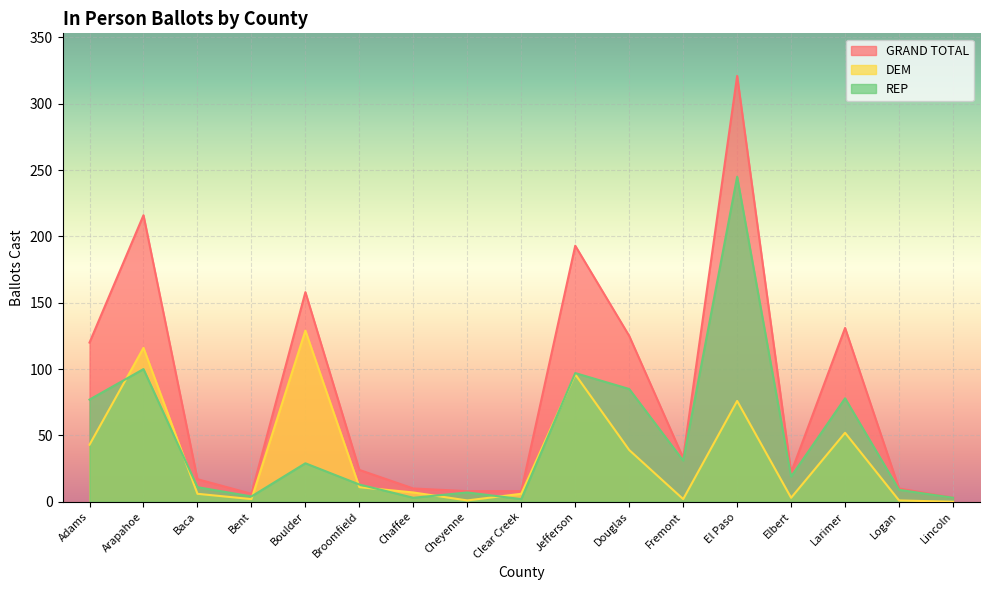

True or false: GRAND TOTAL and DEM intersect in this chart.

False